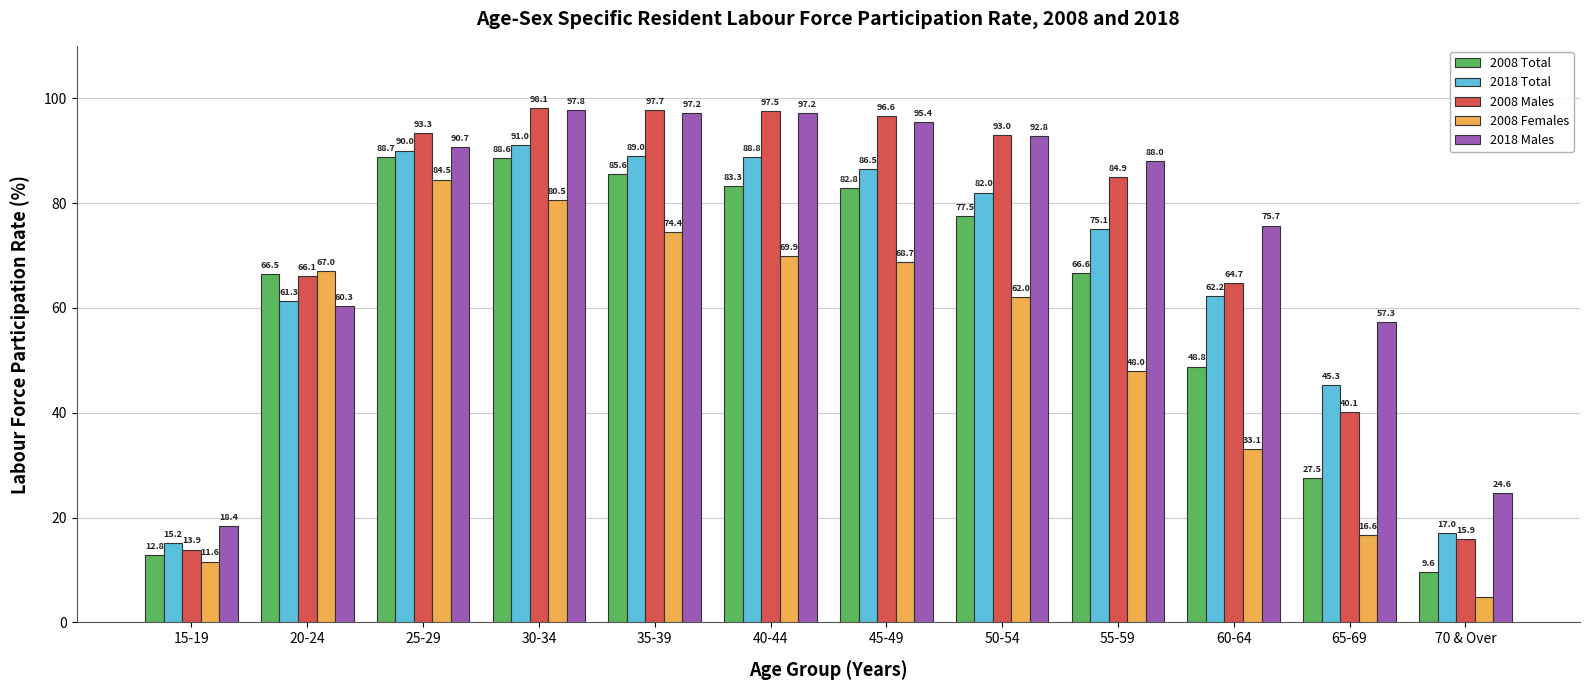

What is the difference between the maximum and minimum values in the 2008 Males series?

84.2